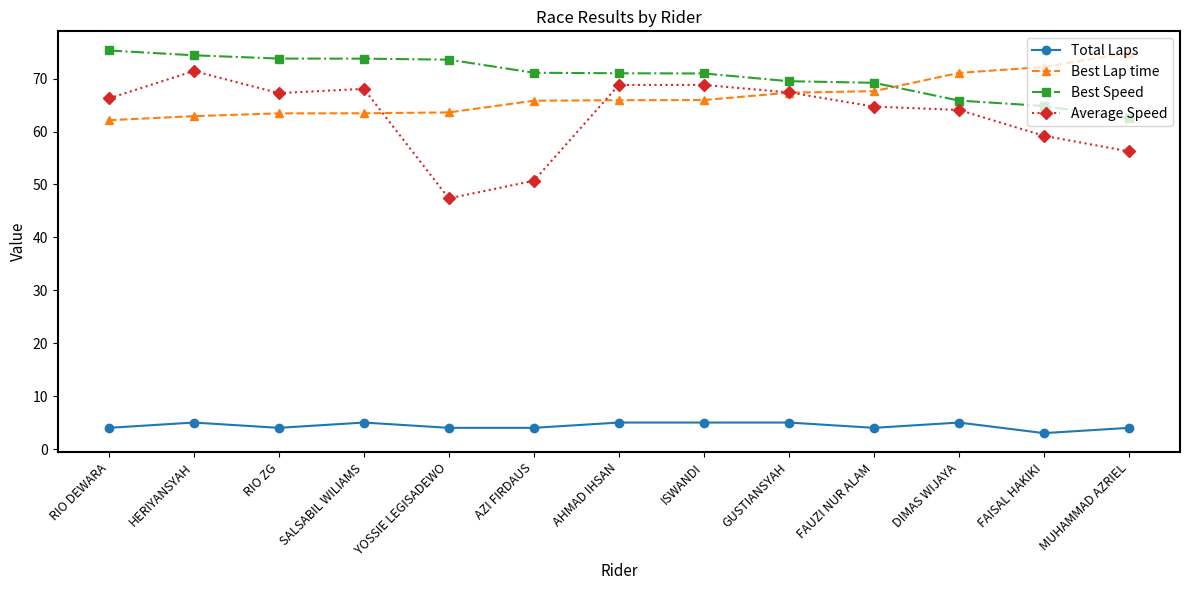

Is the value of Average Speed at RIO DEWARA greater than the value of Best Speed at AHMAD IHSAN?

No